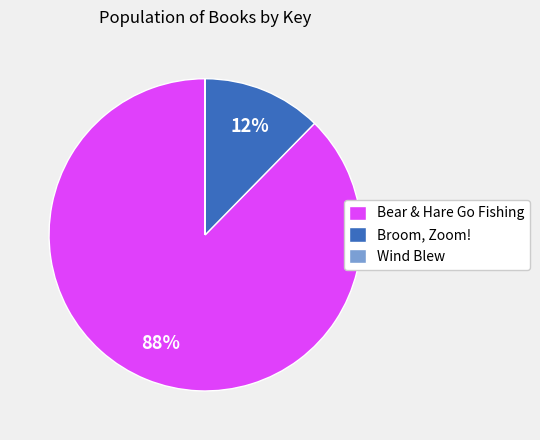

True or false: Broom, Zoom! accounts for 17% of the total.

False